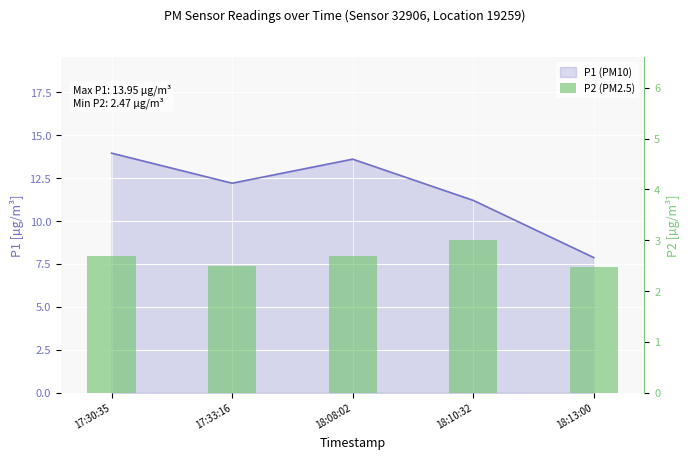

Does the chart contain any negative values?

No